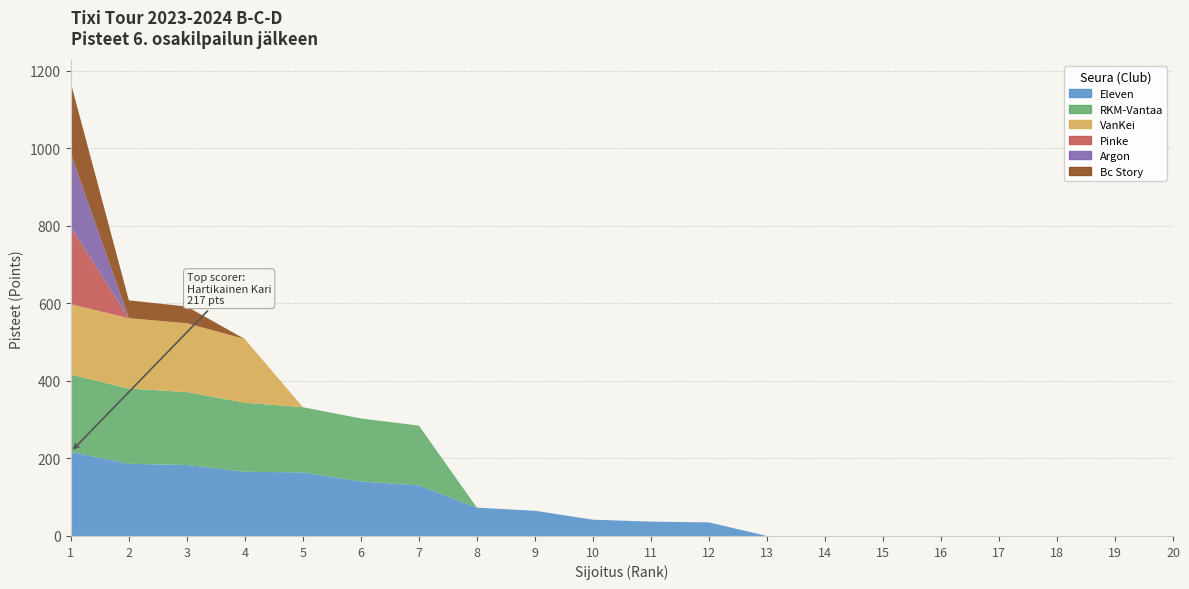

Reading left to right, what are all the values shown in this chart?

Eleven: 217.0	186.0	183.0	165.5	164.0	140.5	130.5	73.0	65.0	42.0	37.0	35.0	0.0	0.0	0.0	0.0	0.0	0.0	0.0	0.0
RKM-Vantaa: 199.0	194.0	188.0	178.0	168.0	162.5	154.0	0.0	0.0	0.0	0.0	0.0	0.0	0.0	0.0	0.0	0.0	0.0	0.0	0.0
VanKei: 181.5	181.5	177.5	164.0	0.0	0.0	0.0	0.0	0.0	0.0	0.0	0.0	0.0	0.0	0.0	0.0	0.0	0.0	0.0	0.0
Pinke: 199.5	0.0	0.0	0.0	0.0	0.0	0.0	0.0	0.0	0.0	0.0	0.0	0.0	0.0	0.0	0.0	0.0	0.0	0.0	0.0
Argon: 188.5	0.0	0.0	0.0	0.0	0.0	0.0	0.0	0.0	0.0	0.0	0.0	0.0	0.0	0.0	0.0	0.0	0.0	0.0	0.0
Bc Story: 182.0	46.0	43.0	0.0	0.0	0.0	0.0	0.0	0.0	0.0	0.0	0.0	0.0	0.0	0.0	0.0	0.0	0.0	0.0	0.0